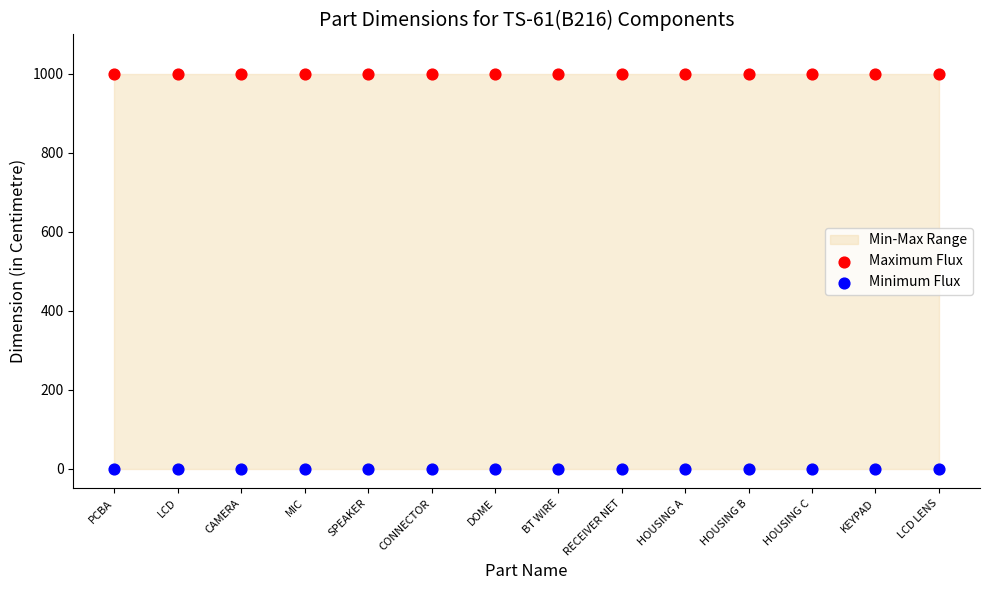

Which series reaches the maximum Y coordinate?

Maximum Flux